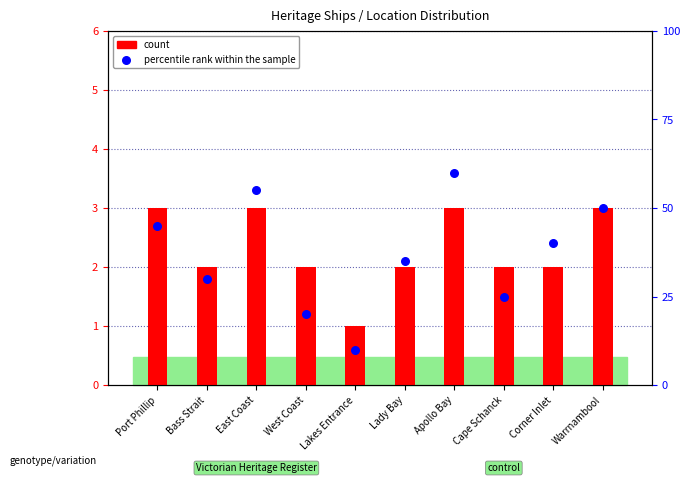

Which series reaches the minimum Y coordinate?

count